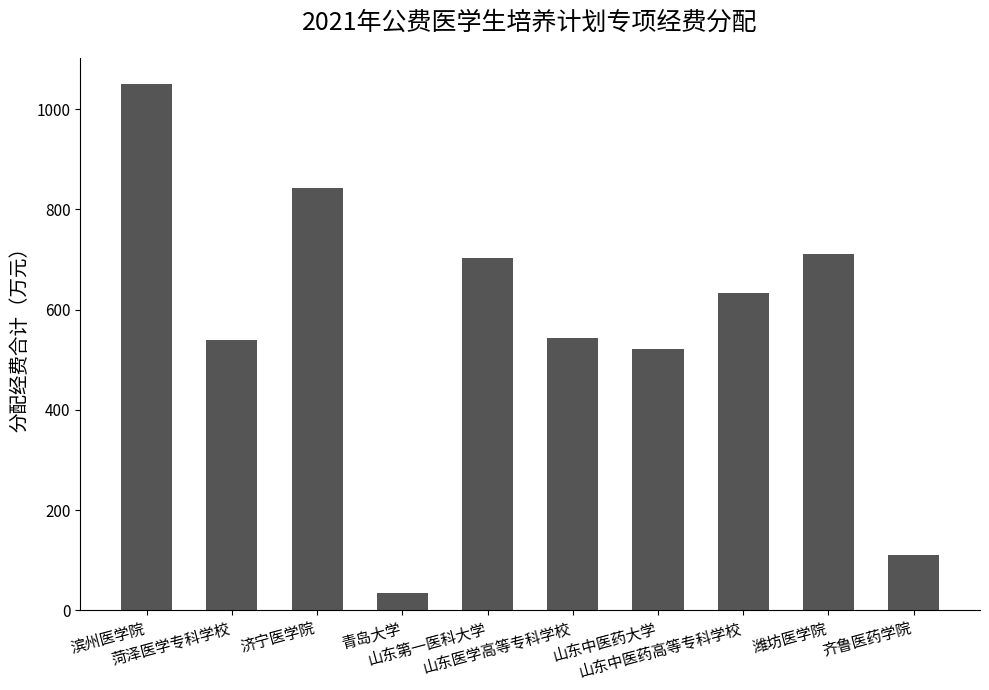

The chart shows a value of 186 at 山东中医药高等专科学校. True or false?

False